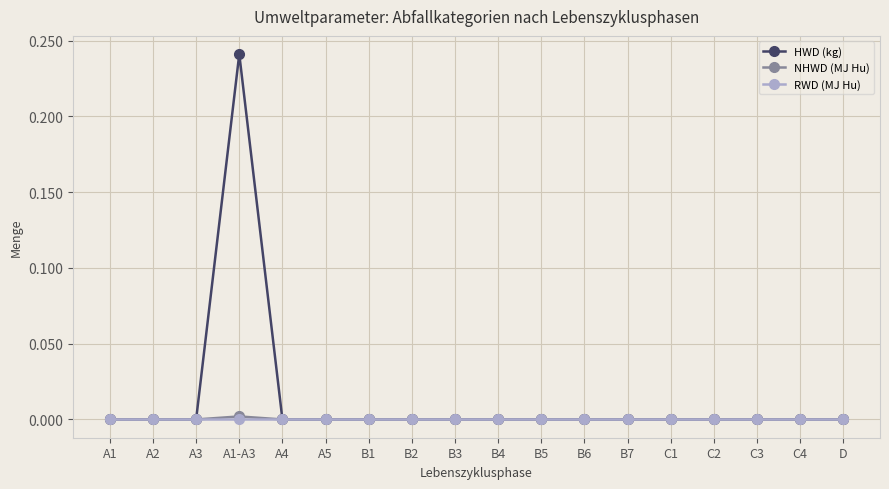

Which series has the largest range (max minus min)?

HWD (kg)